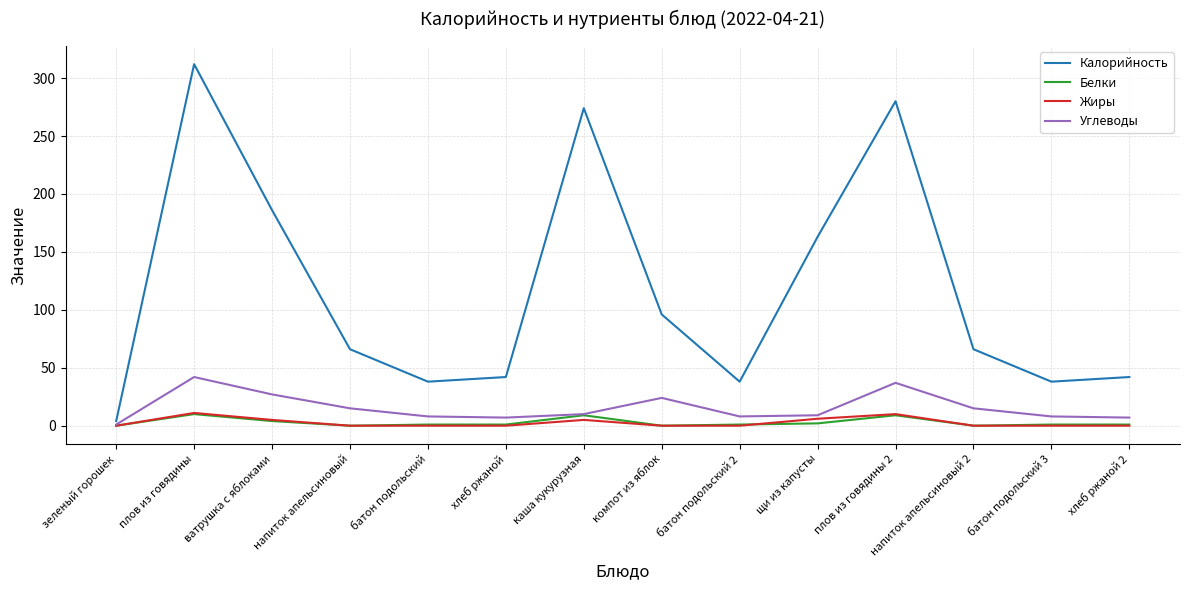

What is the highest value of the Углеводы series?

42